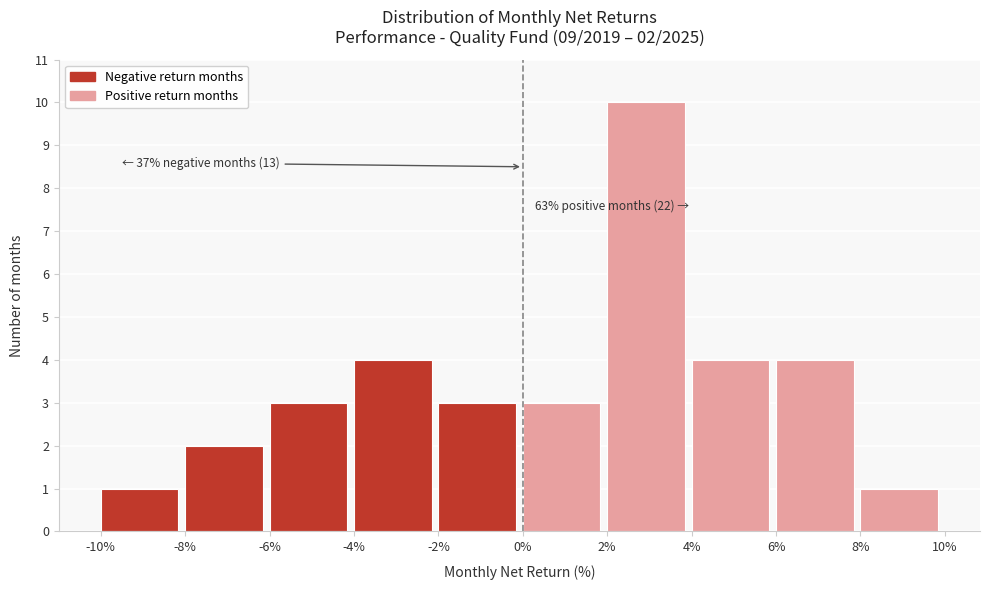

Over which range of the x-axis is the bar tallest?

2% to 4%